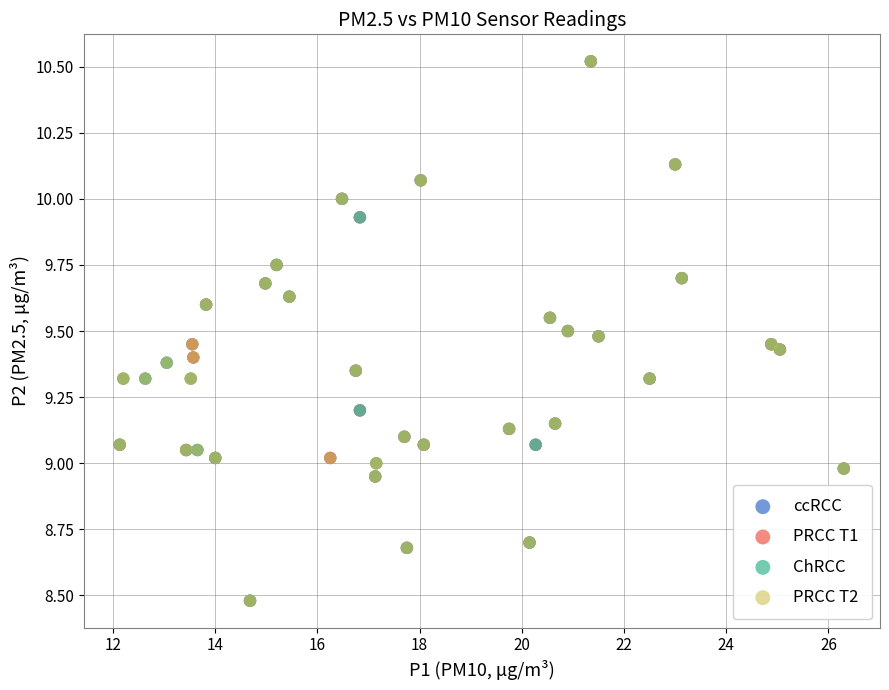

What are all the series names shown in the legend?

ccRCC, PRCC T1, ChRCC, PRCC T2